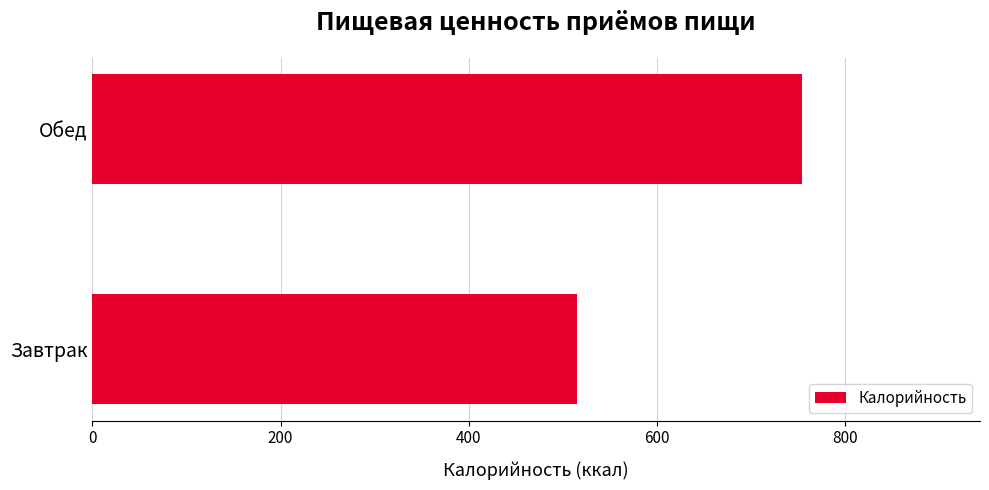

List the labels in order of value, smallest first.

Завтрак, Обед